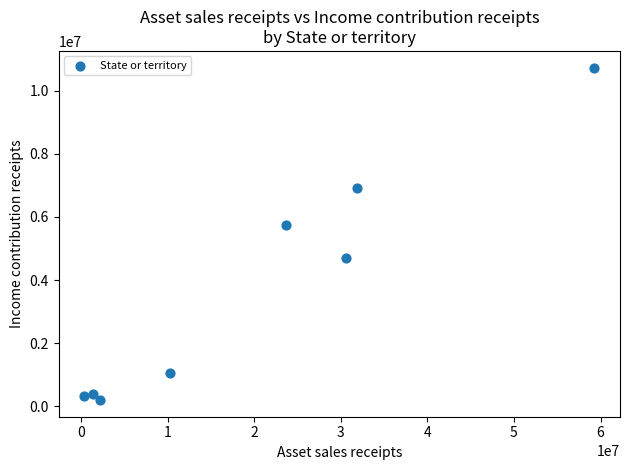

What Y value in the scatter plot is closest to 5464711?

5736142.1